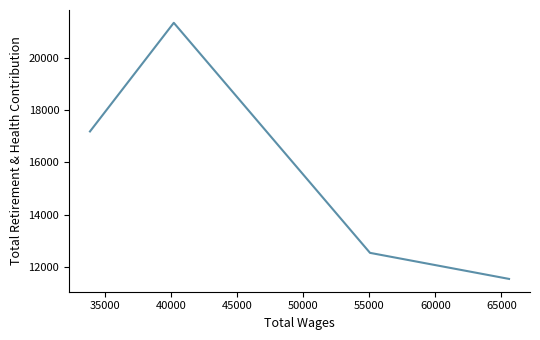

What is the maximum value shown in the chart?

21334